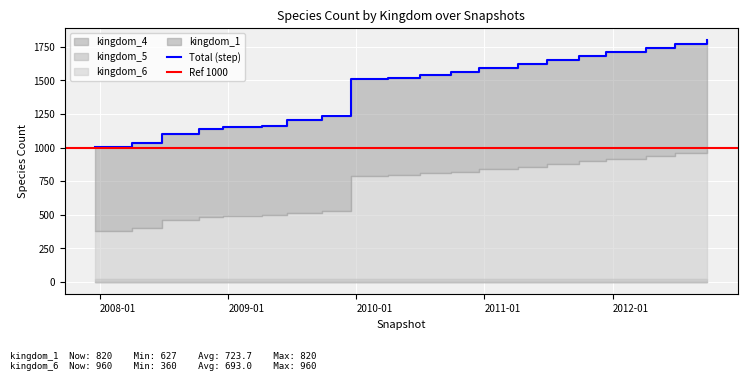

Rank the series at 19 from lowest to highest value.

kingdom_4, kingdom_5, kingdom_1, kingdom_6